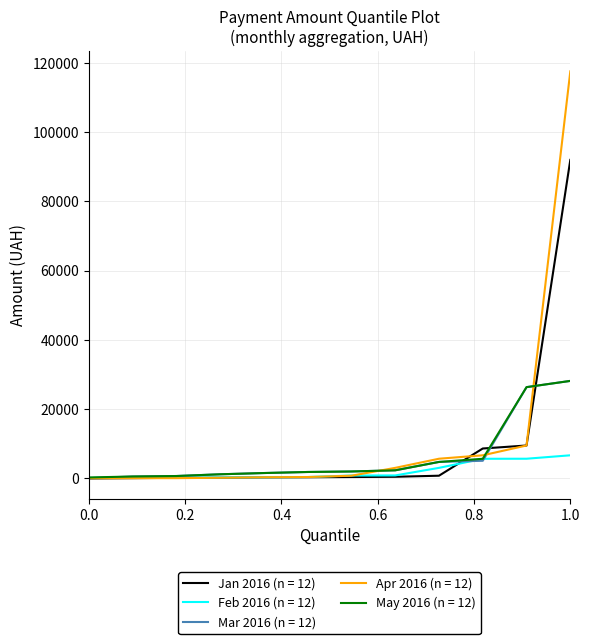

Count the number of data series in this chart.

5